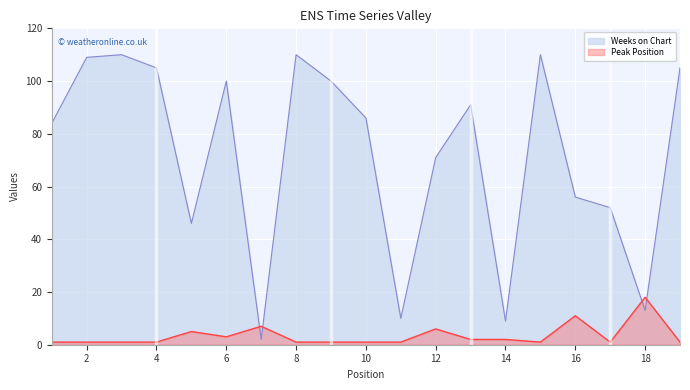

What is the lowest value of the Weeks on Chart series?

2